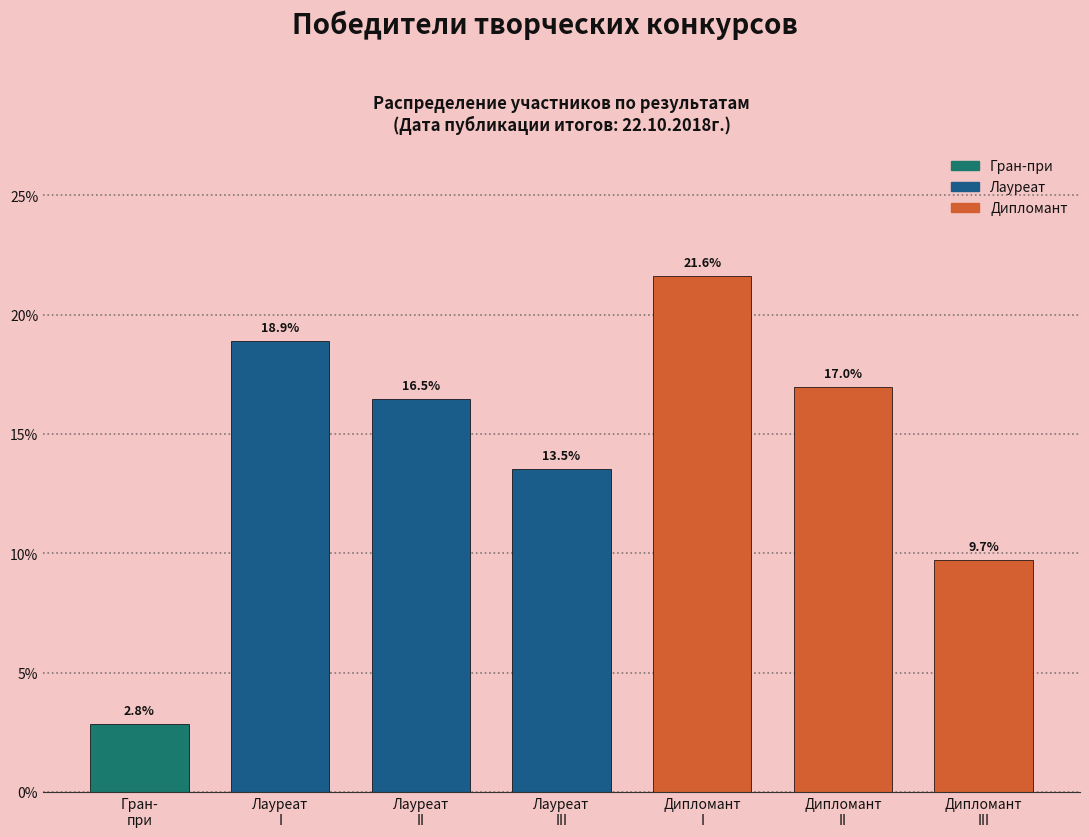

Reading right to left, transcribe all the data shown in this chart.

9.7	17.0	21.6	13.5	16.5	18.9	2.8